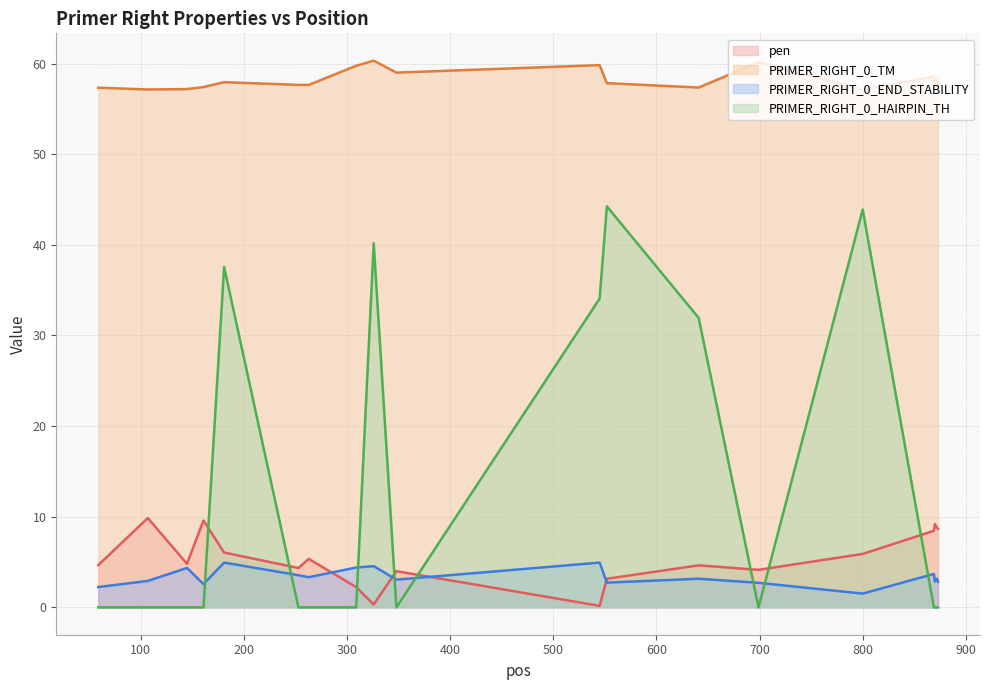

True or false: PRIMER_RIGHT_0_TM has more than 1 interior local peaks.

True